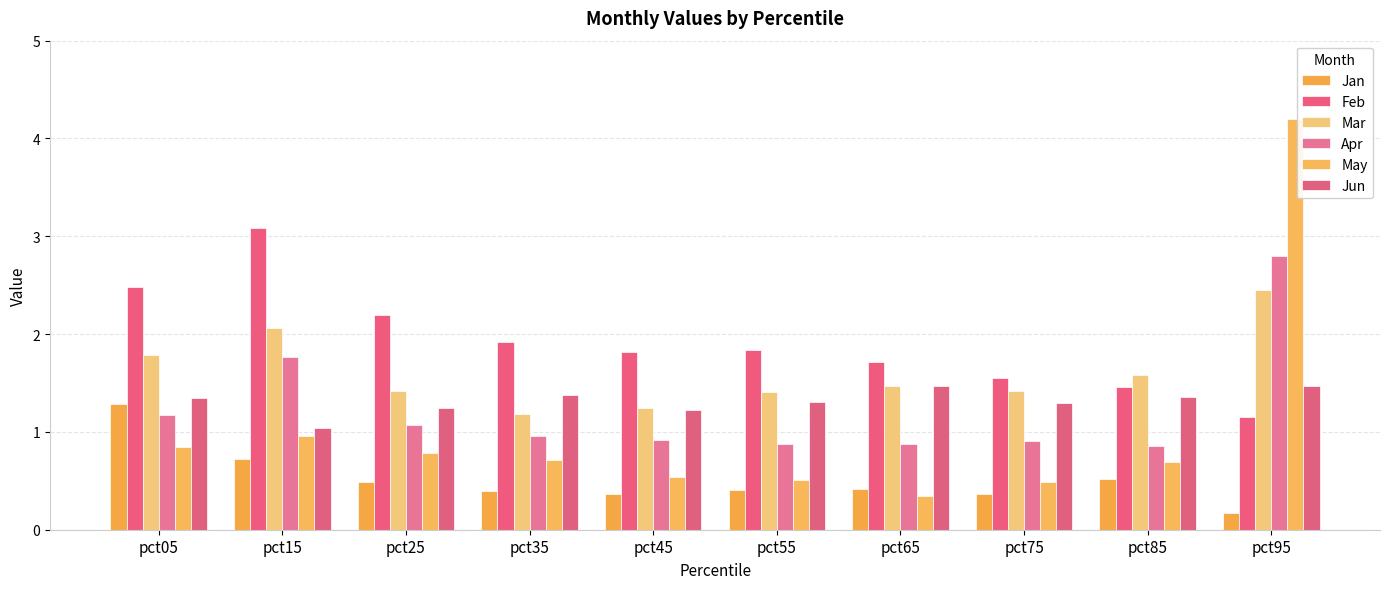

How many bars are there in total?

60